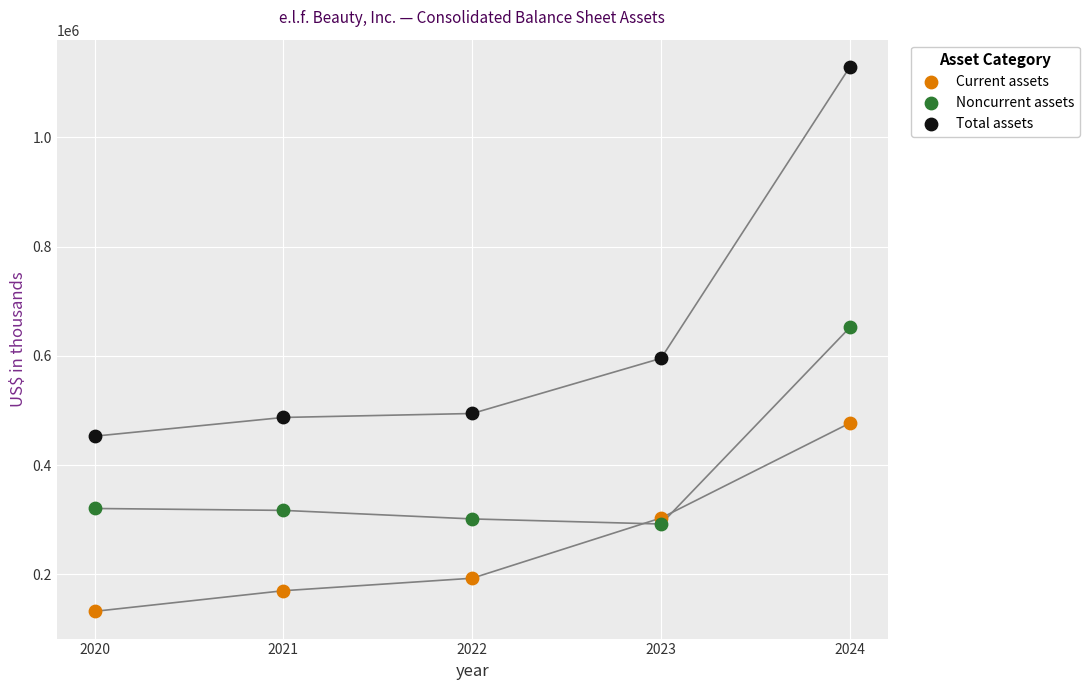

Which series reaches the maximum Y coordinate?

Total assets